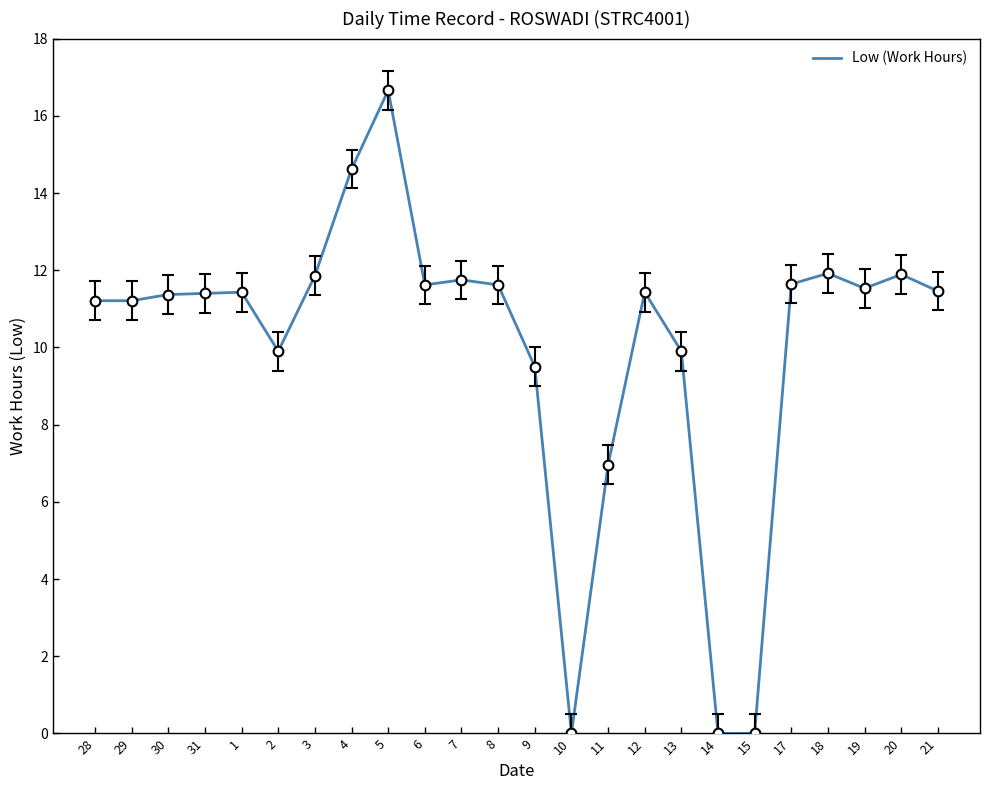

How many values are below 11?

7